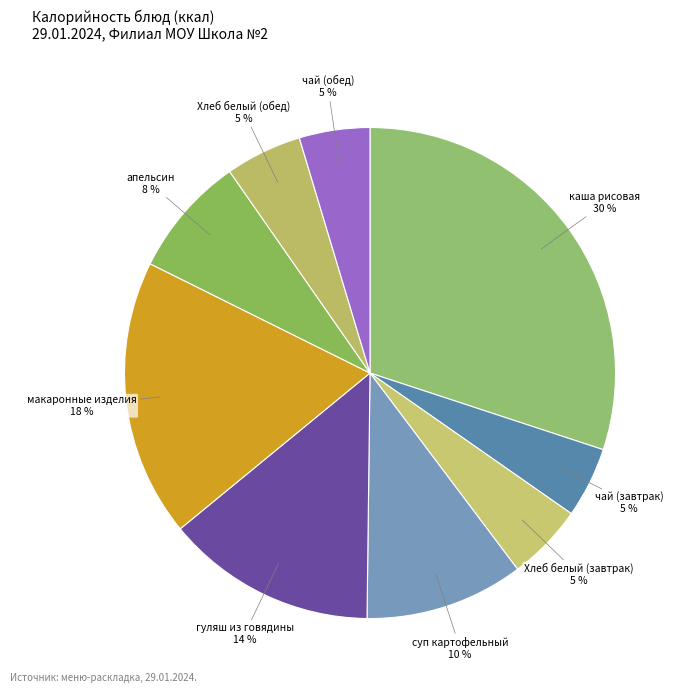

Do чай (завтрак) and апельсин together represent more than half of the pie?

No